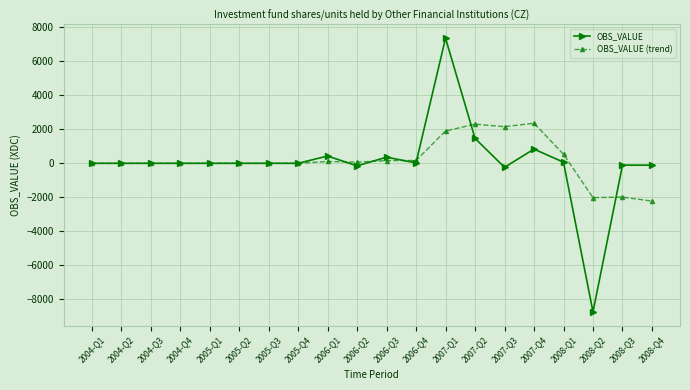

Which series ends up on top after the final intersection of OBS_VALUE (trend) and OBS_VALUE?

OBS_VALUE